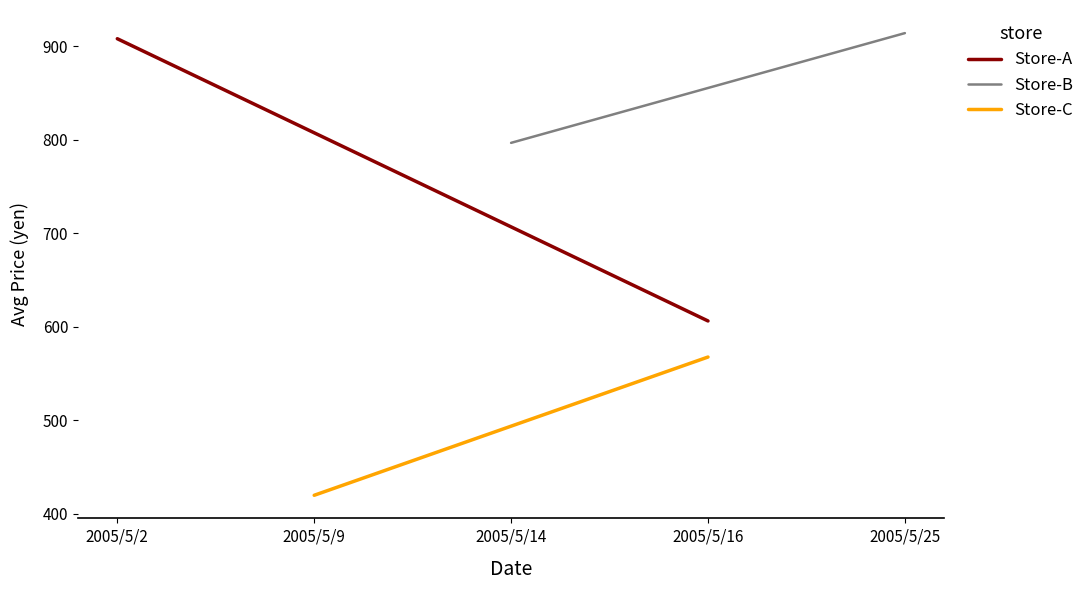

Rank the series by their maximum value, from highest to lowest.

Store-B, Store-A, Store-C